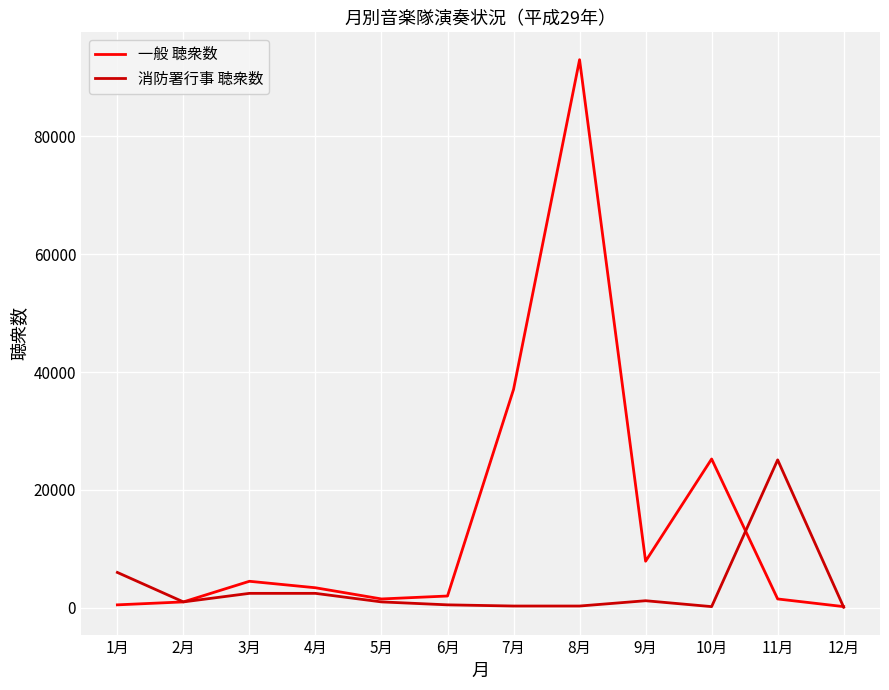

Rank the series by their average value, from lowest to highest.

消防署行事 聴衆数, 一般 聴衆数